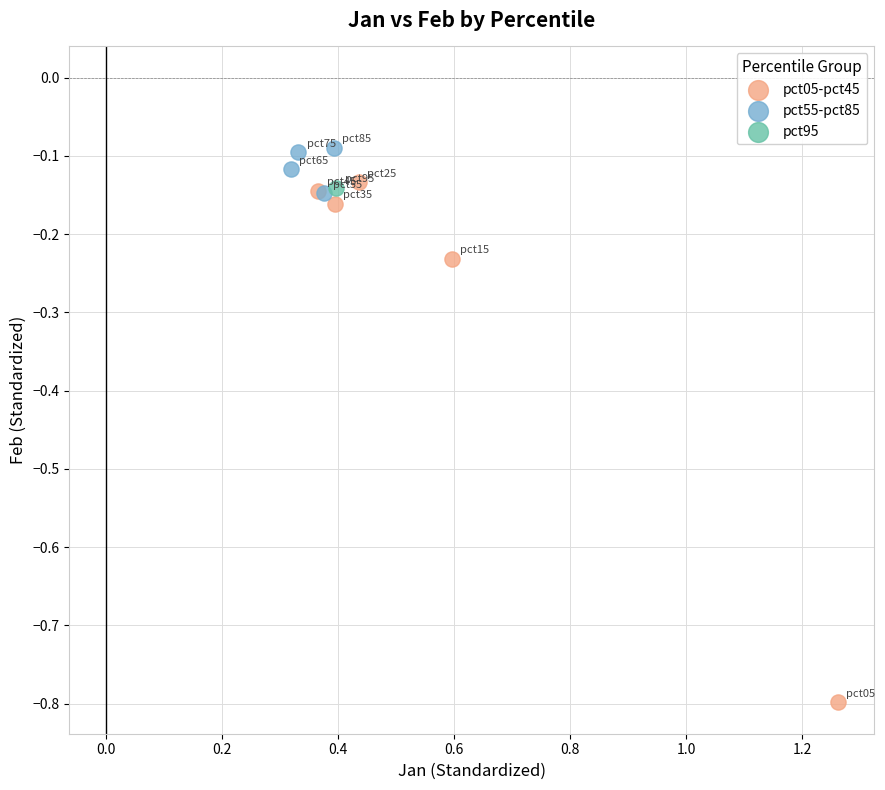

What are all the series names shown in the legend?

pct05-pct45, pct55-pct85, pct95